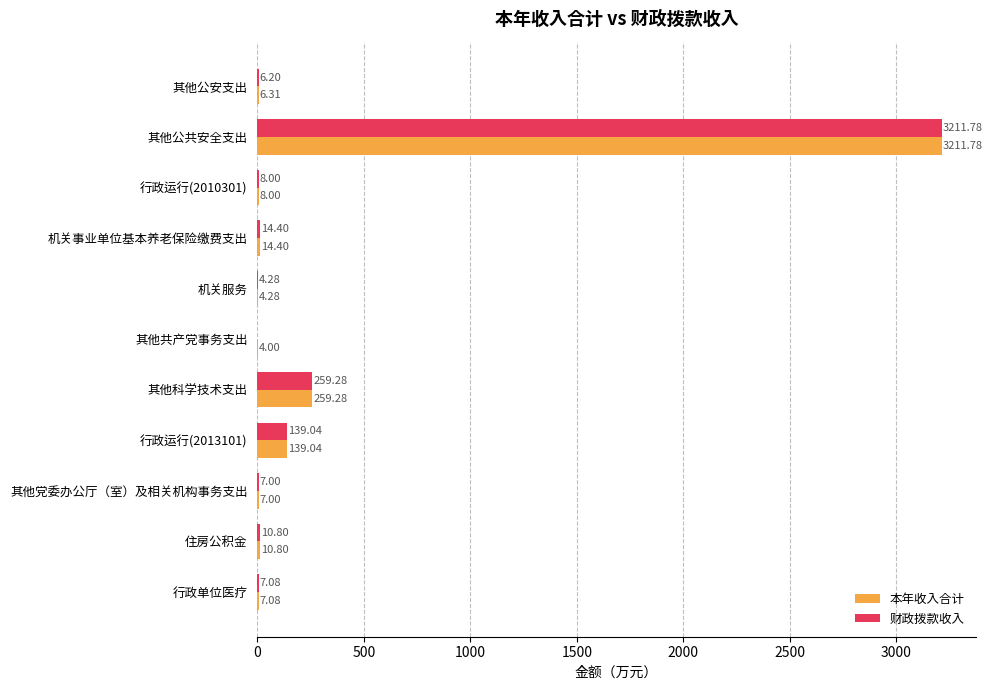

What is the total value across all series at 其他共产党事务支出?

4.0